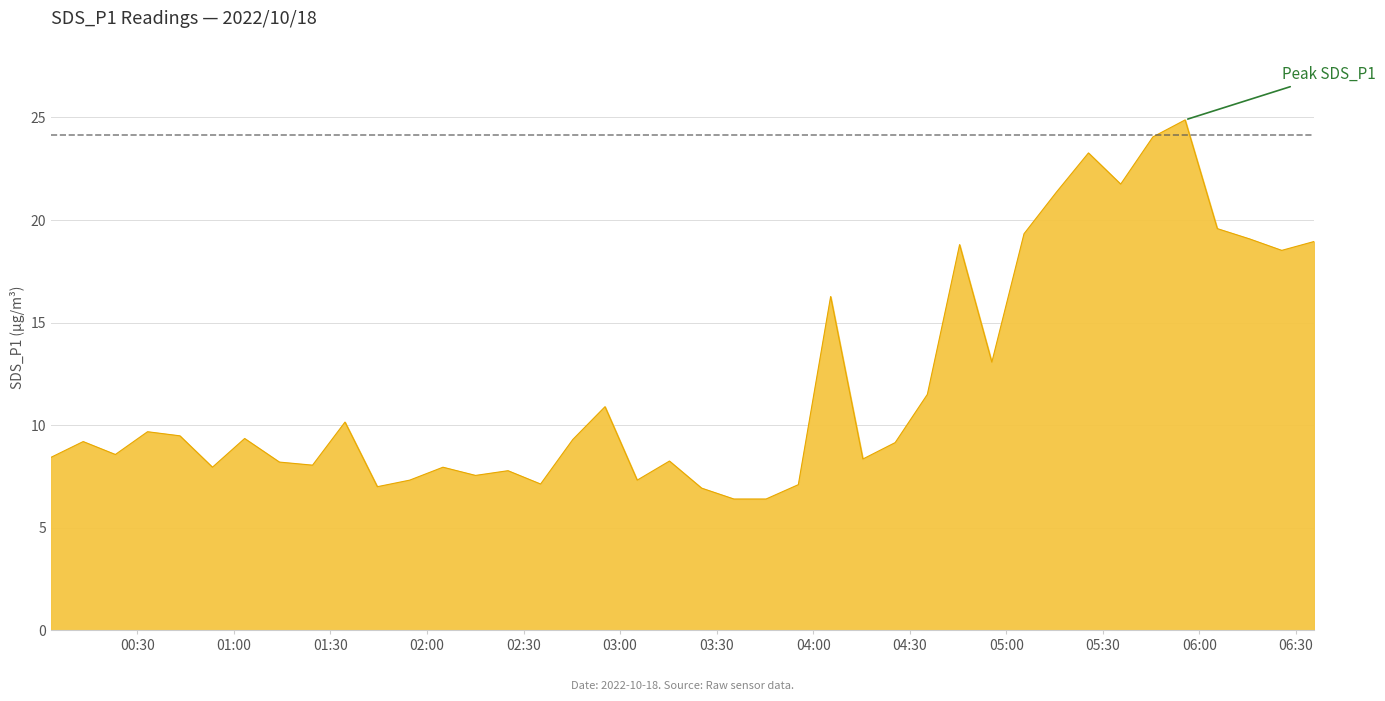

What is the average value?

12.1